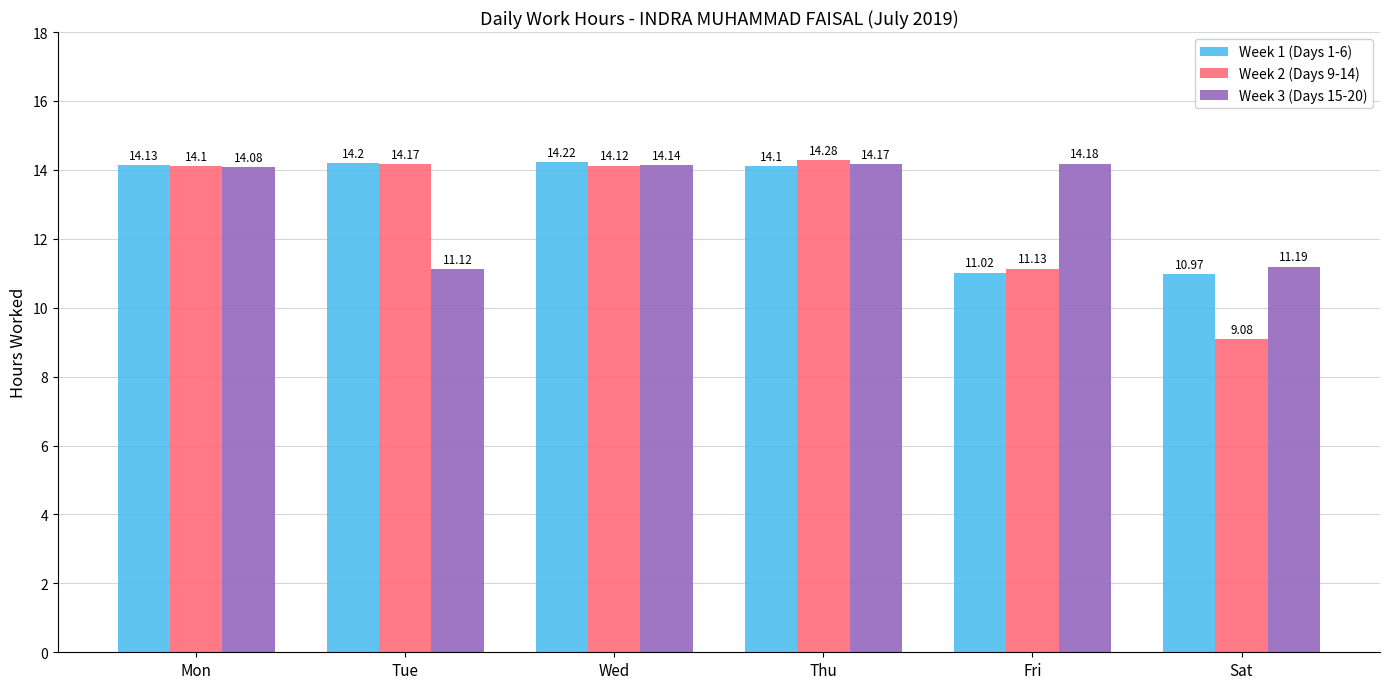

Which label corresponds to the largest value in the chart?

Thu